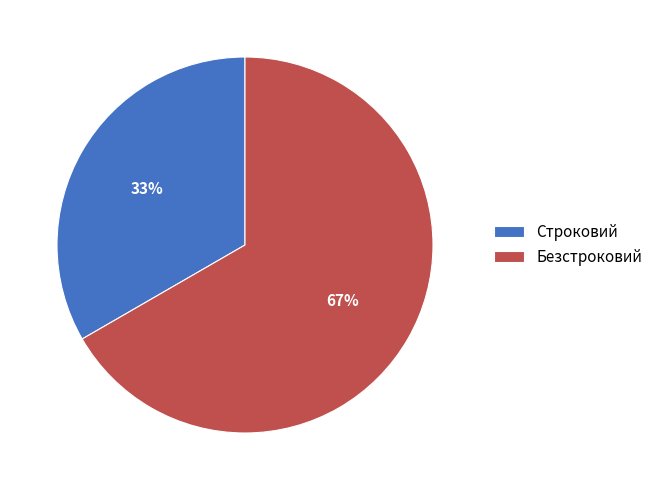

The Строковий slice represents 47% of the pie. True or false?

False